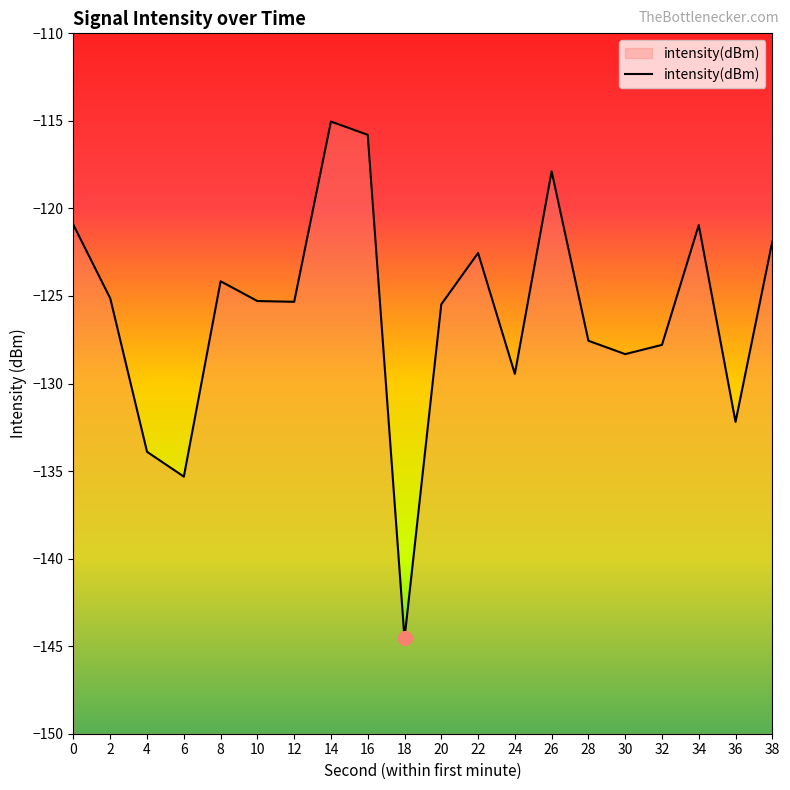

What is the change in value from 0 to 10?

-4.3